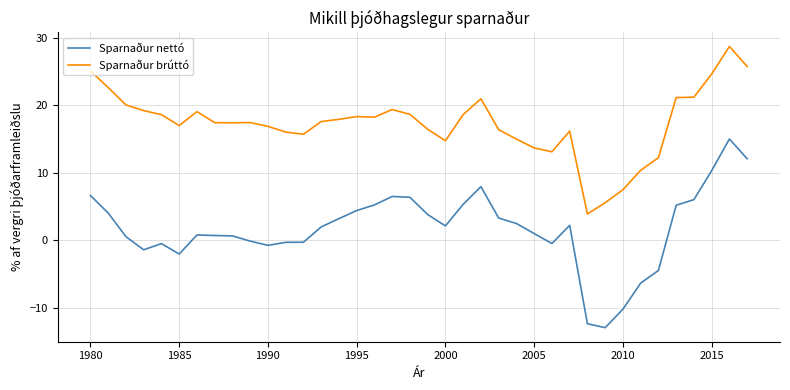

What is the difference between the maximum and minimum values in the Sparnaður nettó series?

28.0